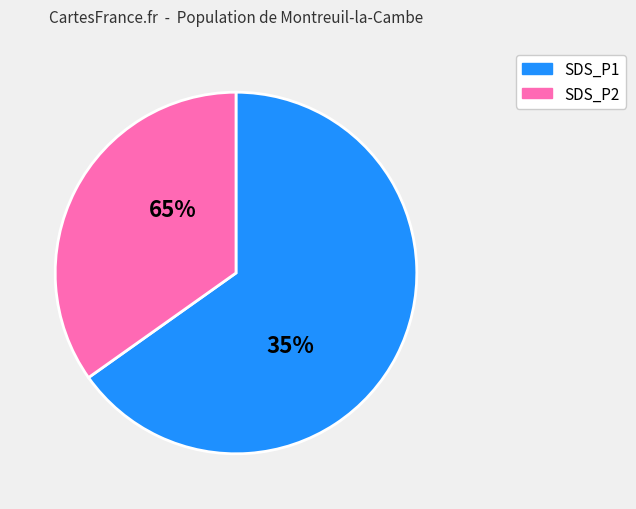

Rank the series by their average value, from highest to lowest.

SDS_P1, SDS_P2